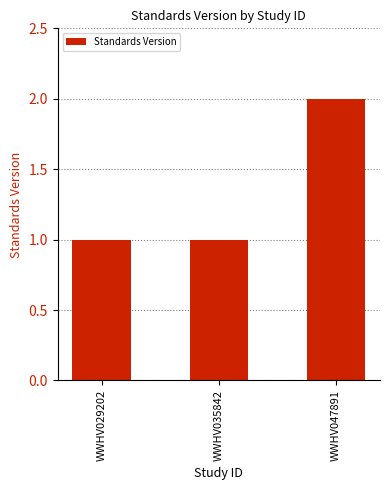

What is the sum of all values?

4